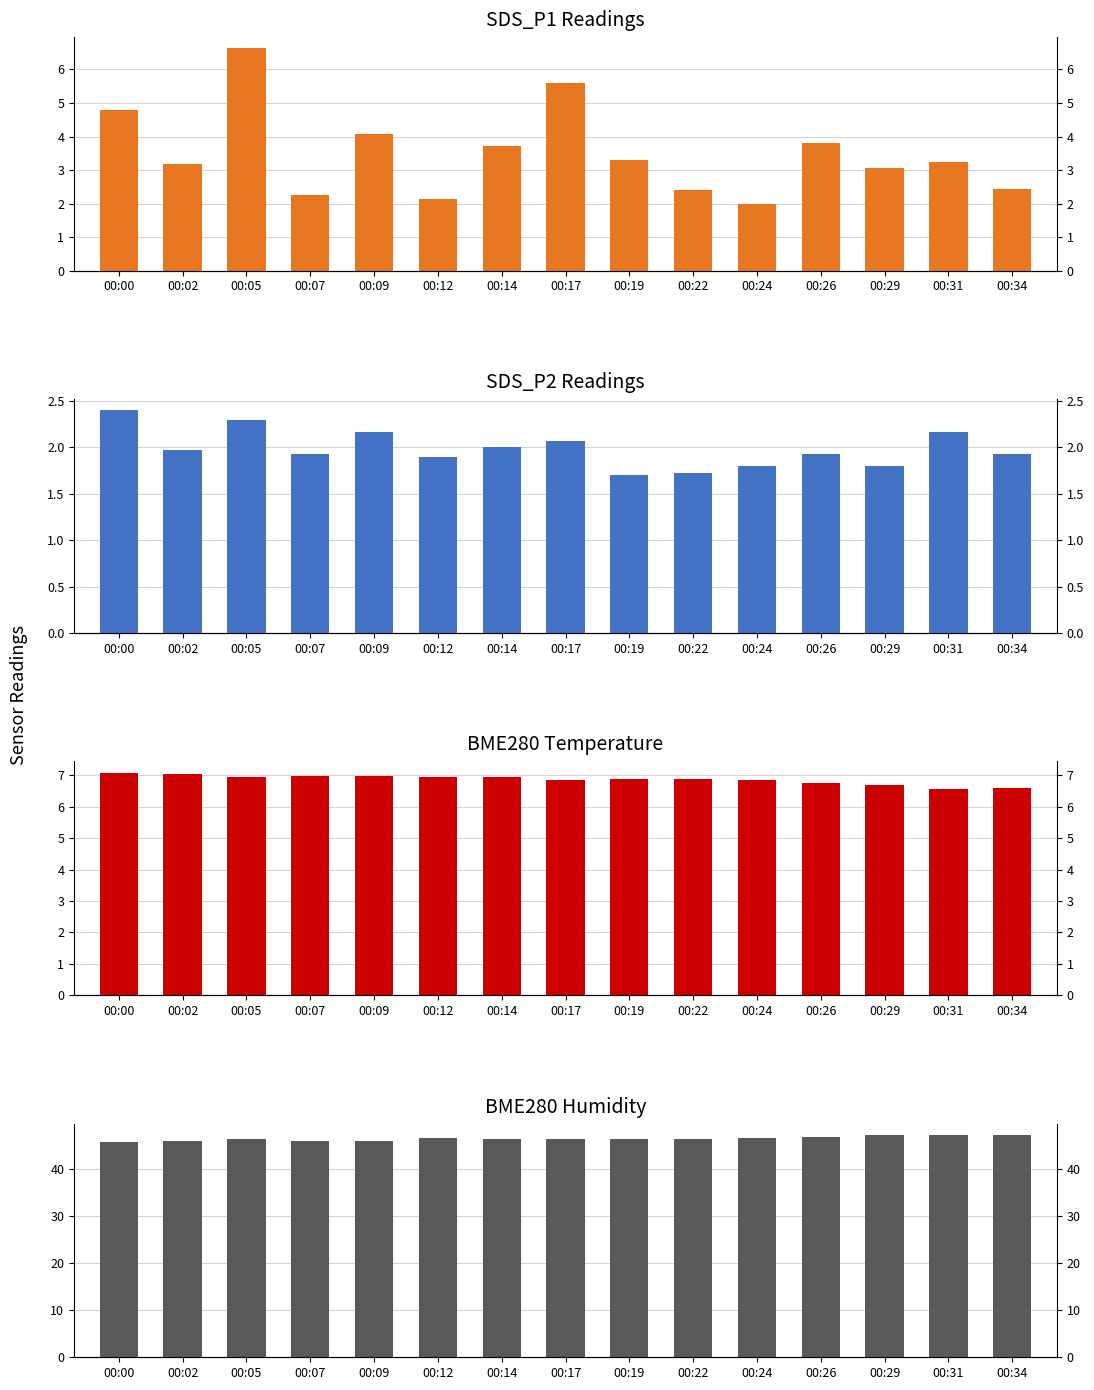

Is it true that BME280_temperature equals 11.5 at 00:17?

False